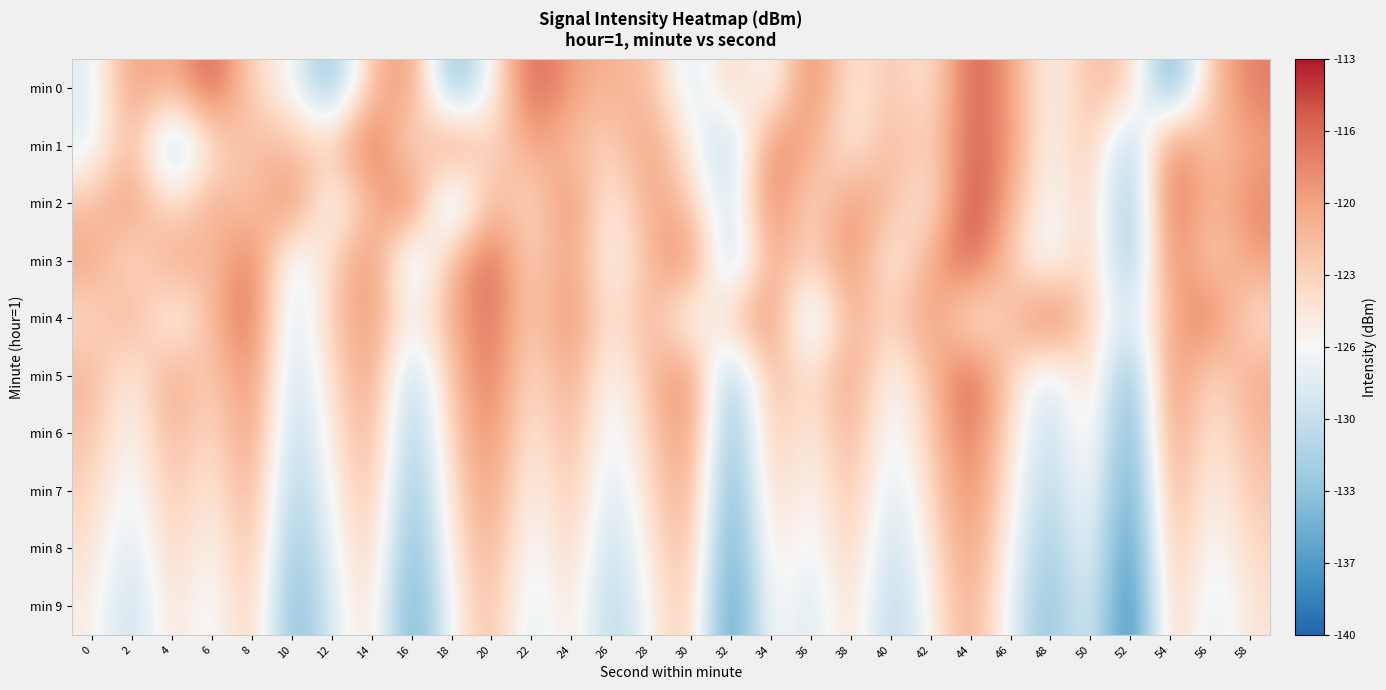

Count the number of categories in the chart.

30